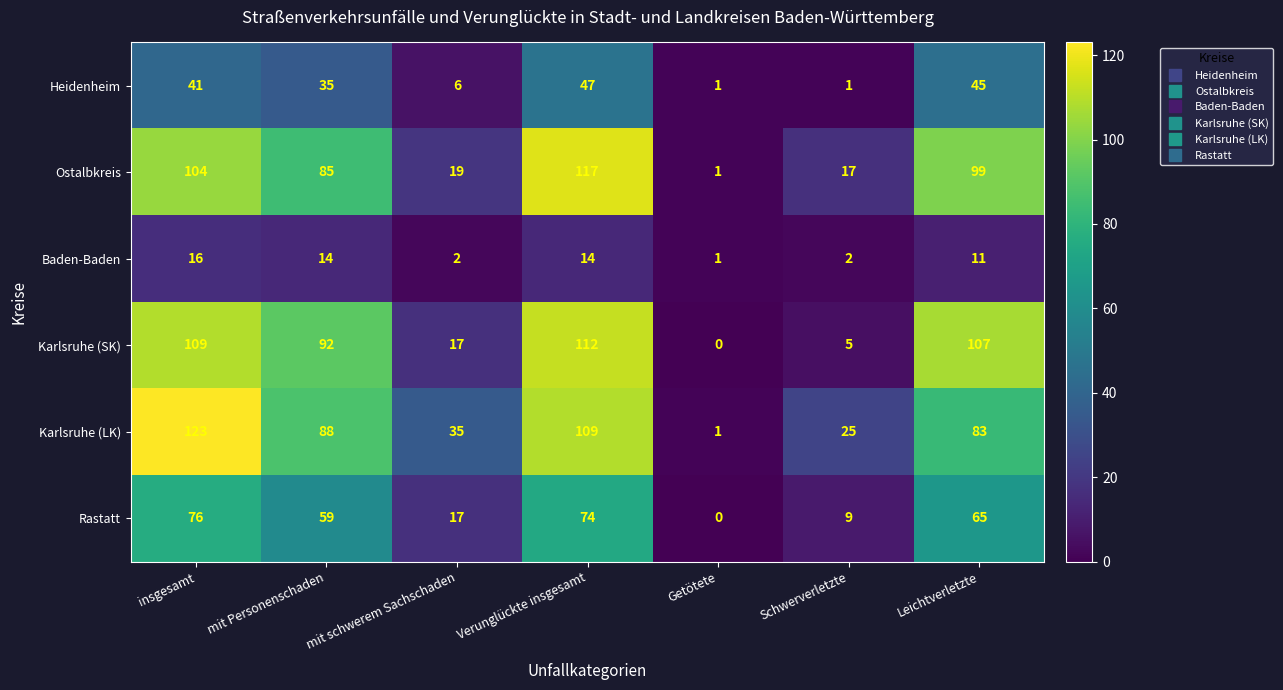

Which category has the highest value across all series?

insgesamt